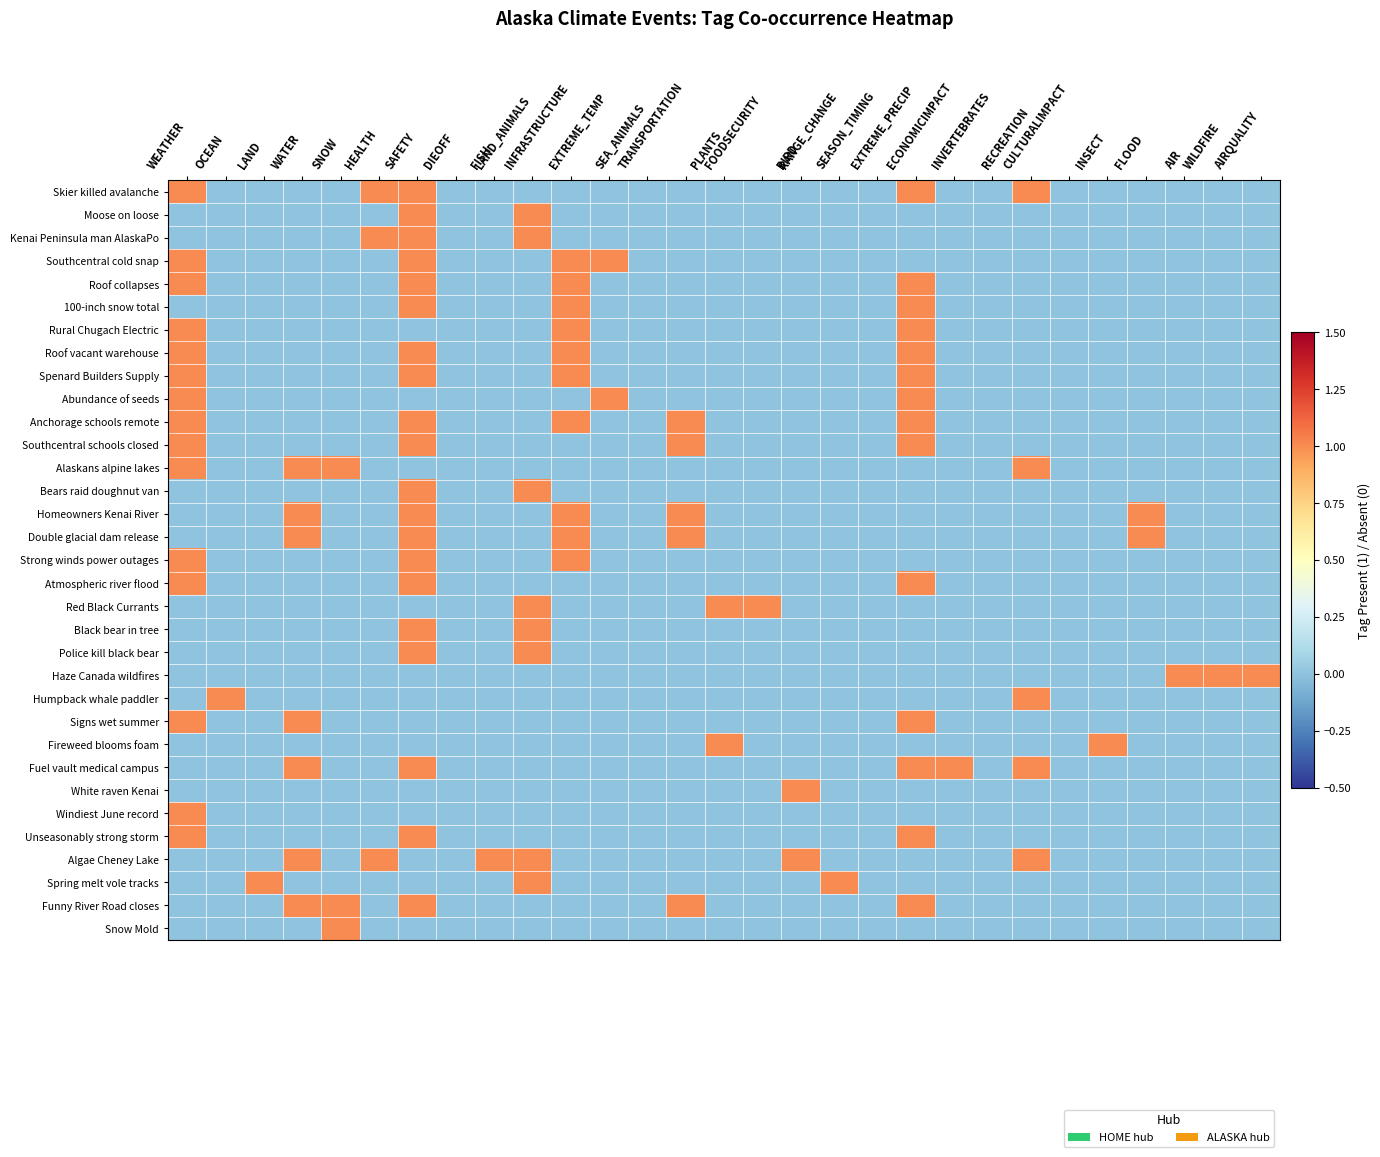

What is the maximum value shown in the chart?

1